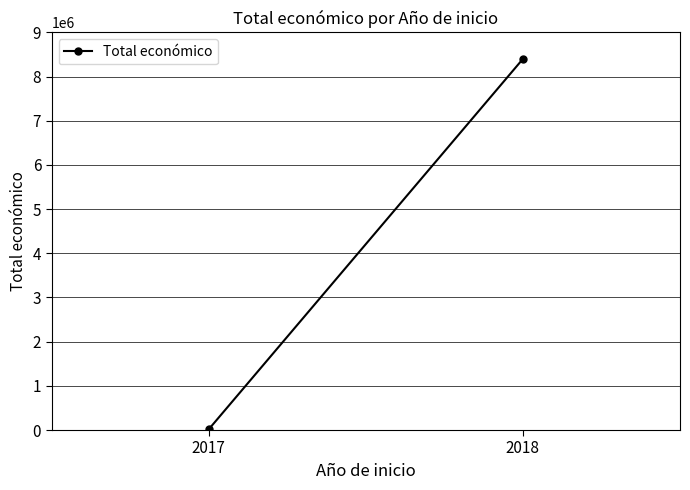

Which category has the highest value across all series?

2018